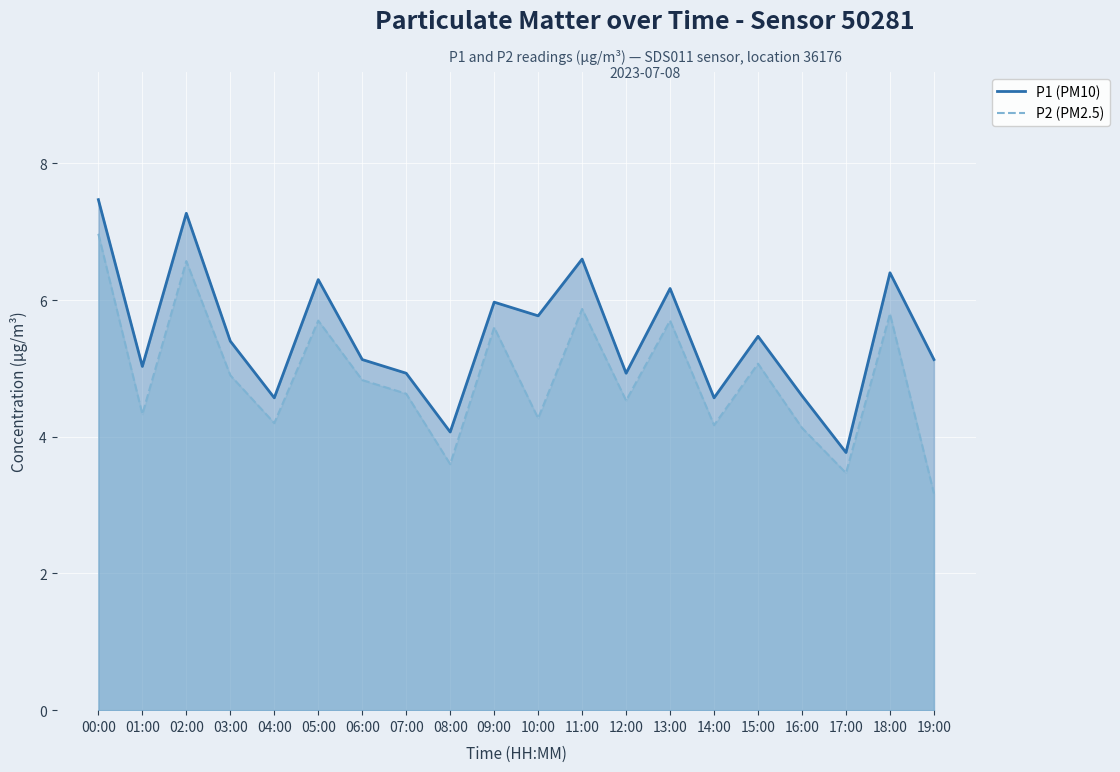

Which category has the lowest value in the P2 (PM2.5) series?

19:00